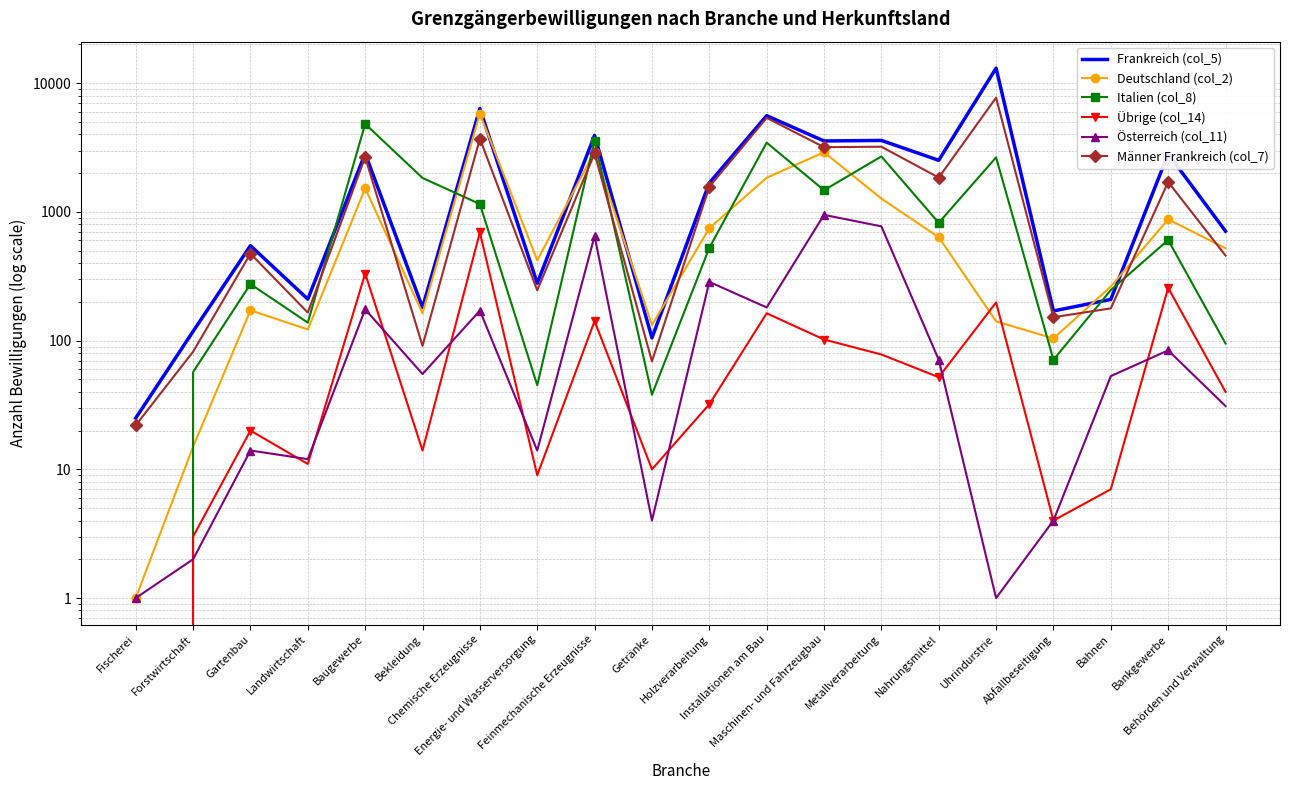

Is the value of Österreich (col_11) at Chemische Erzeugnisse greater than the value of Deutschland (col_2) at Forstwirtschaft?

Yes